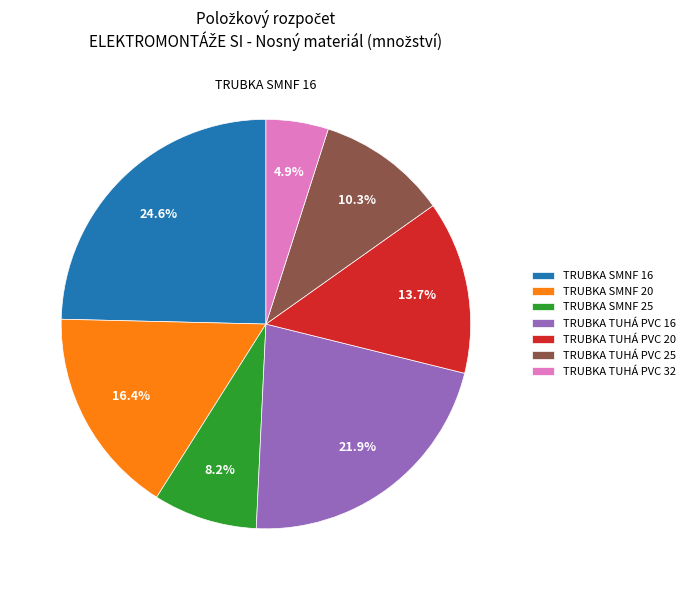

Rank the categories by value from lowest to highest.

TRUBKA TUHÁ PVC 32, TRUBKA SMNF 25, TRUBKA TUHÁ PVC 25, TRUBKA TUHÁ PVC 20, TRUBKA SMNF 20, TRUBKA TUHÁ PVC 16, TRUBKA SMNF 16